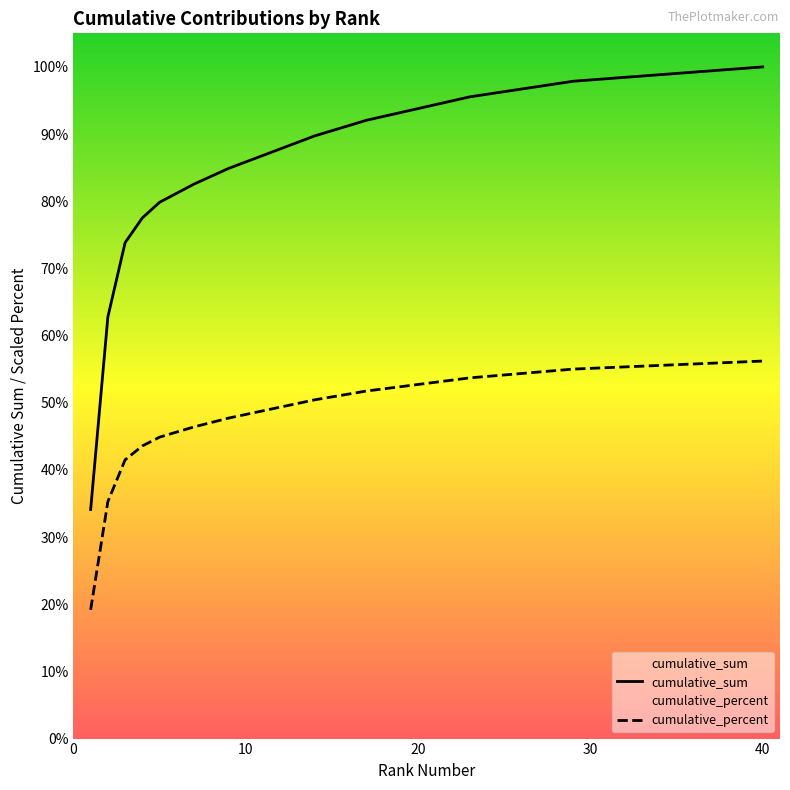

At which label is cumulative_sum closest to 346?

2